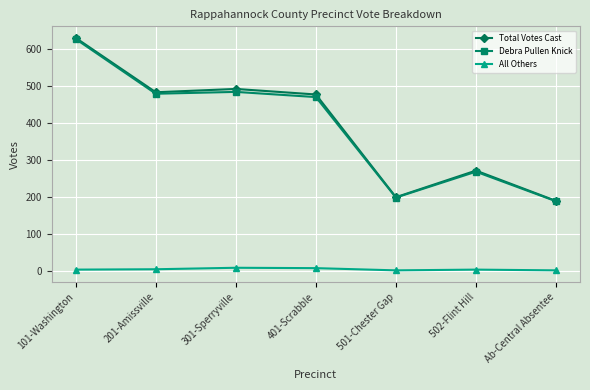

What are all the series names shown in the legend?

Total Votes Cast, Debra Pullen Knick, All Others